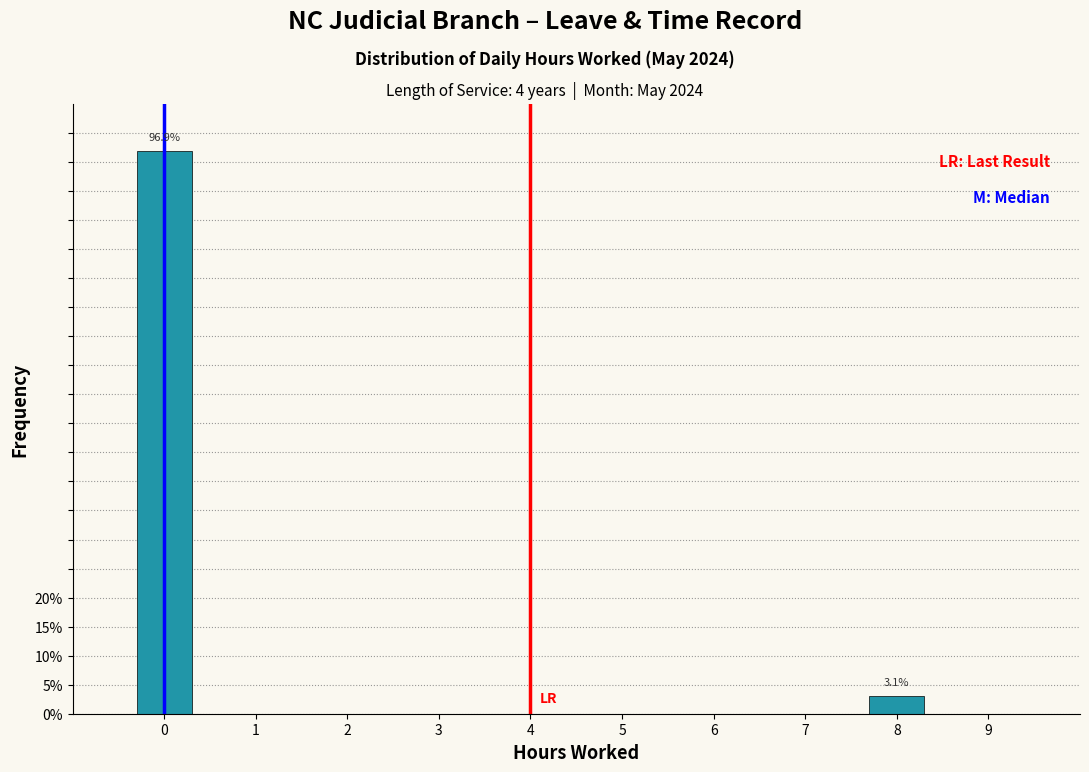

Reading right to left, extract all data points from this chart.

8=3.1	0=96.9